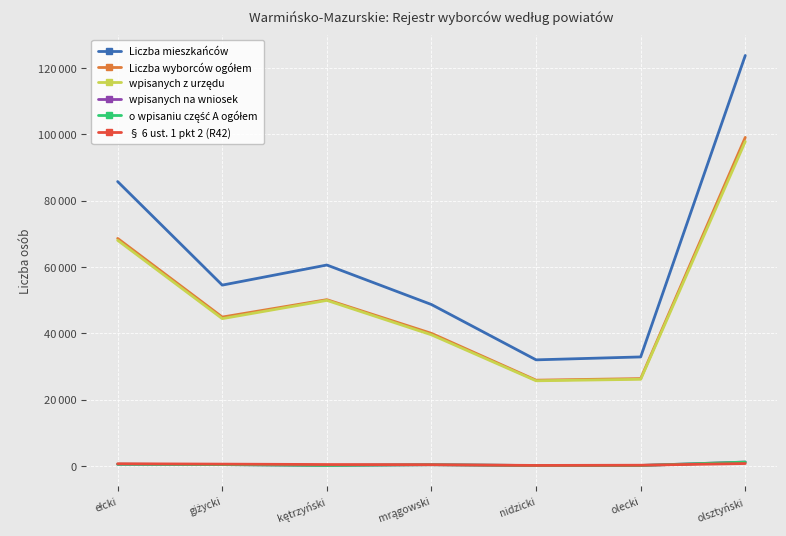

Which series has the largest total across all categories?

Liczba mieszkańców